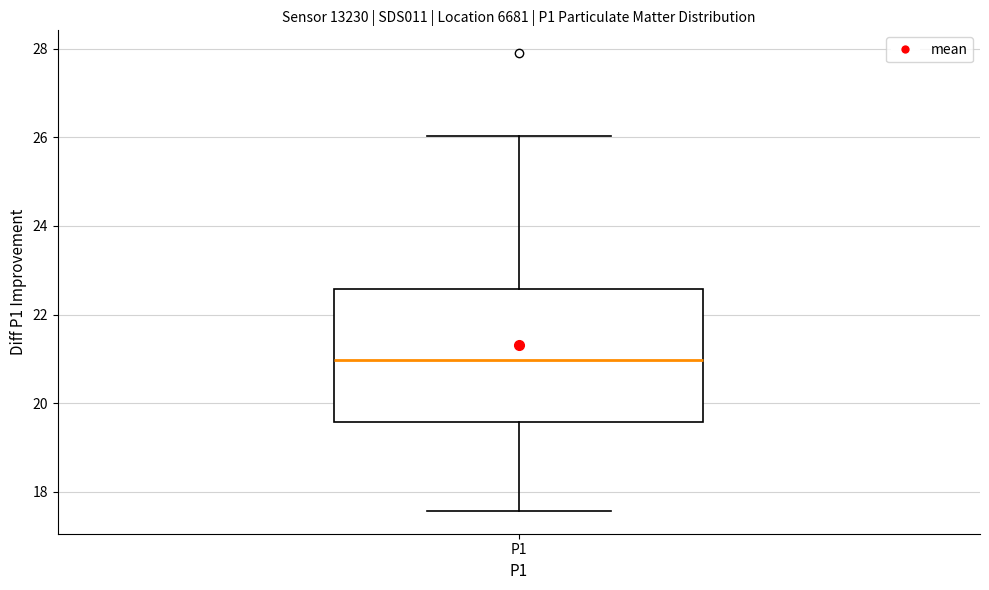

Read this box plot against the y-axis: the position of the median line, the range covered by the box, and the ends of both whiskers. The values are not printed on the chart, so give them approximately, as read against the axis.

median 21.0, box 19.6 to 22.6, whiskers 17.6 to 26.0